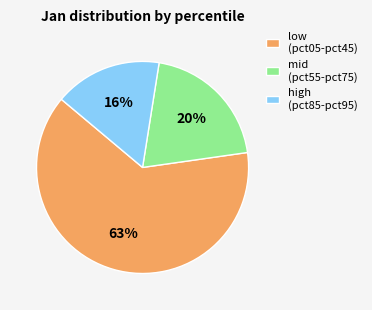

True or false: high (pct85-pct95) accounts for 16% of the total.

True